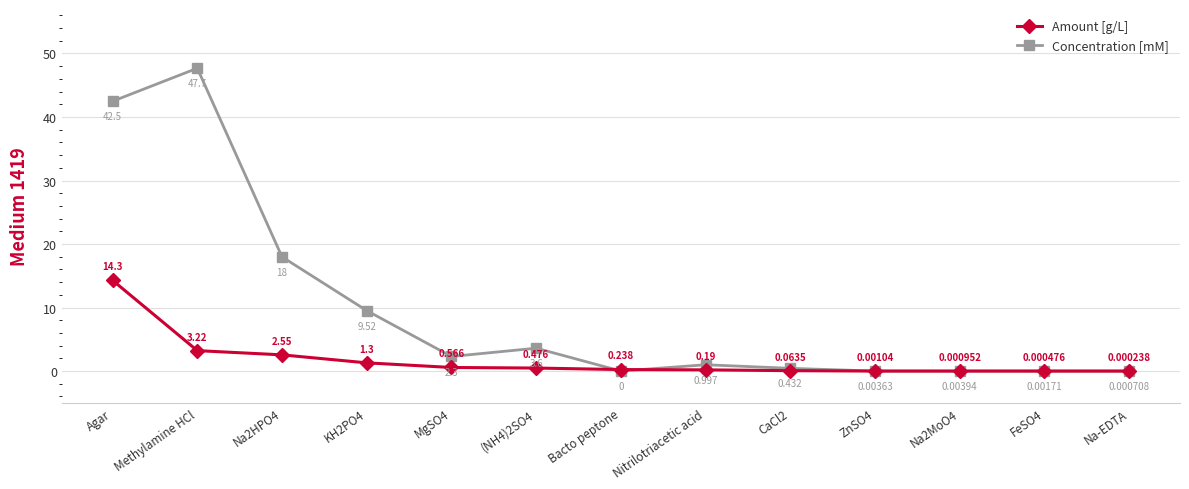

What is the maximum value for Concentration [mM]?

47.7